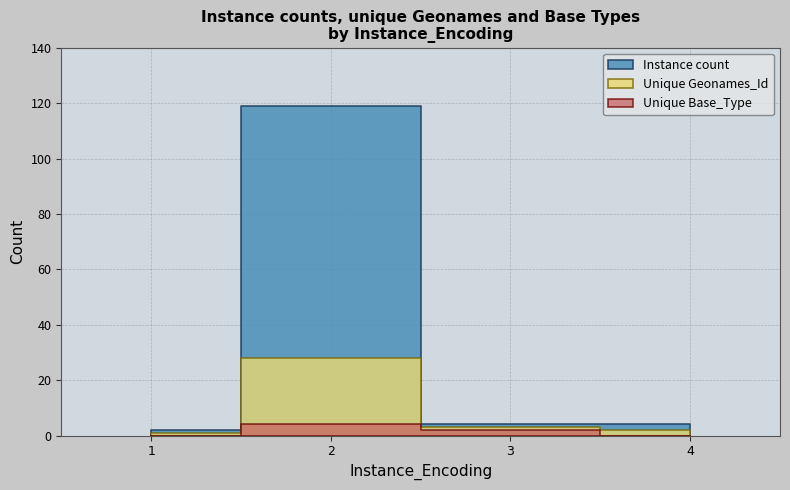

What is the greatest value displayed?

119